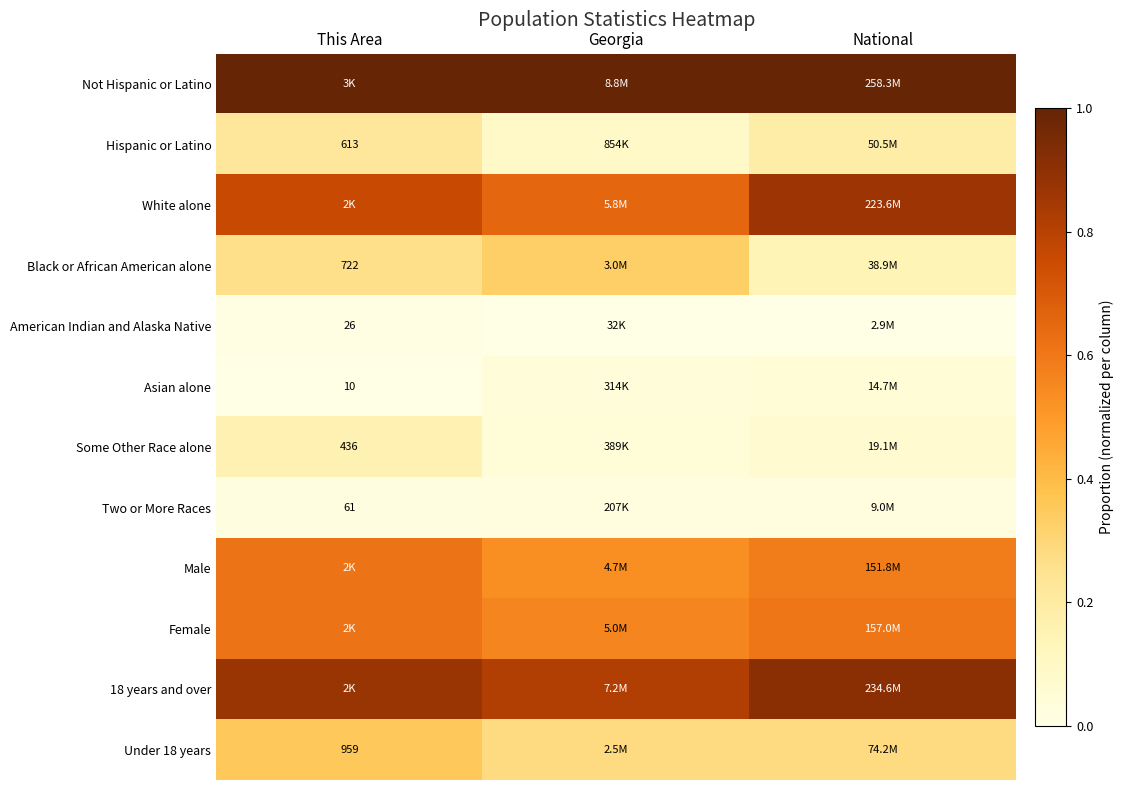

Which has a higher value, Georgia or This Area?

Georgia